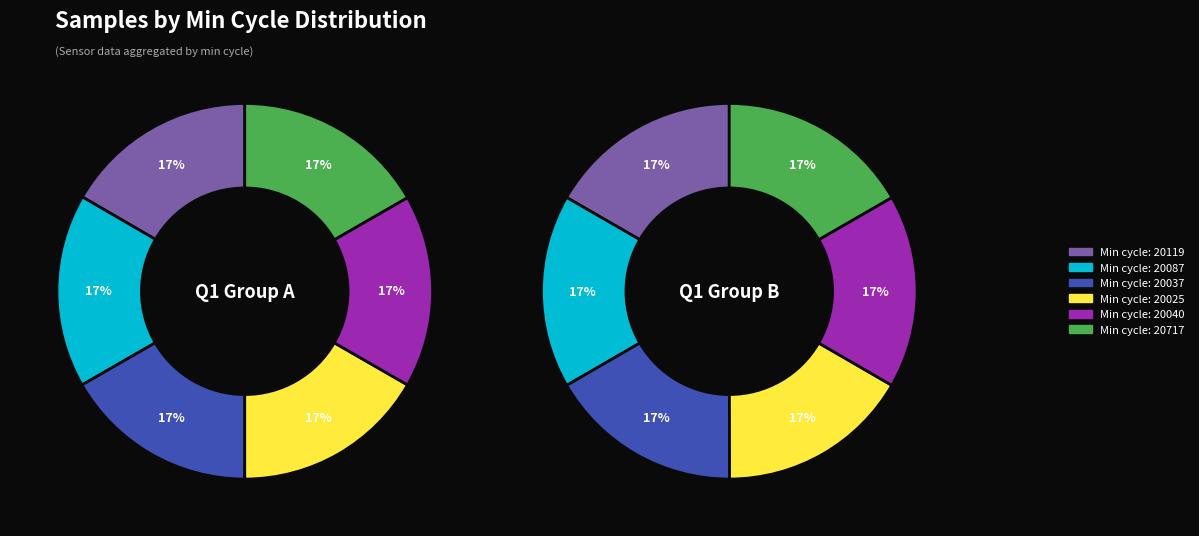

Is there a majority slice in this chart?

No